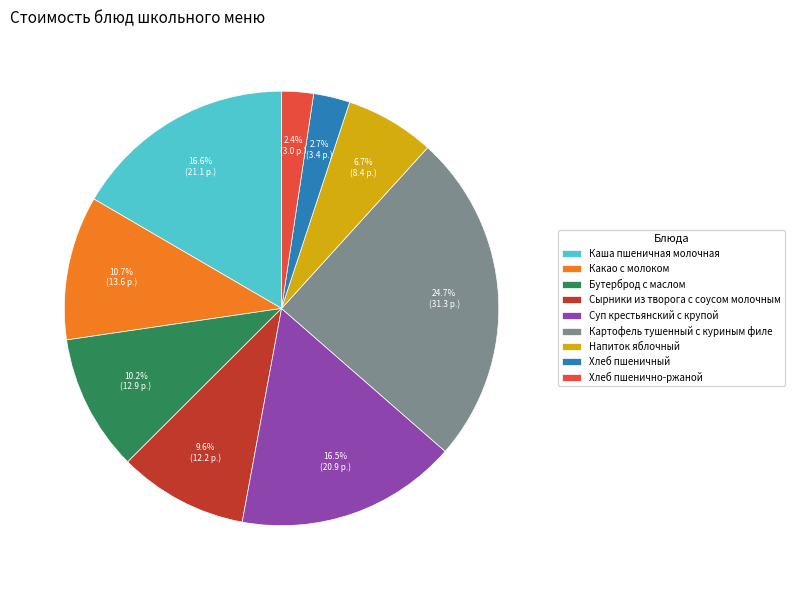

Between Бутерброд с маслом and Хлеб пшенично-ржаной, which is larger?

Бутерброд с маслом